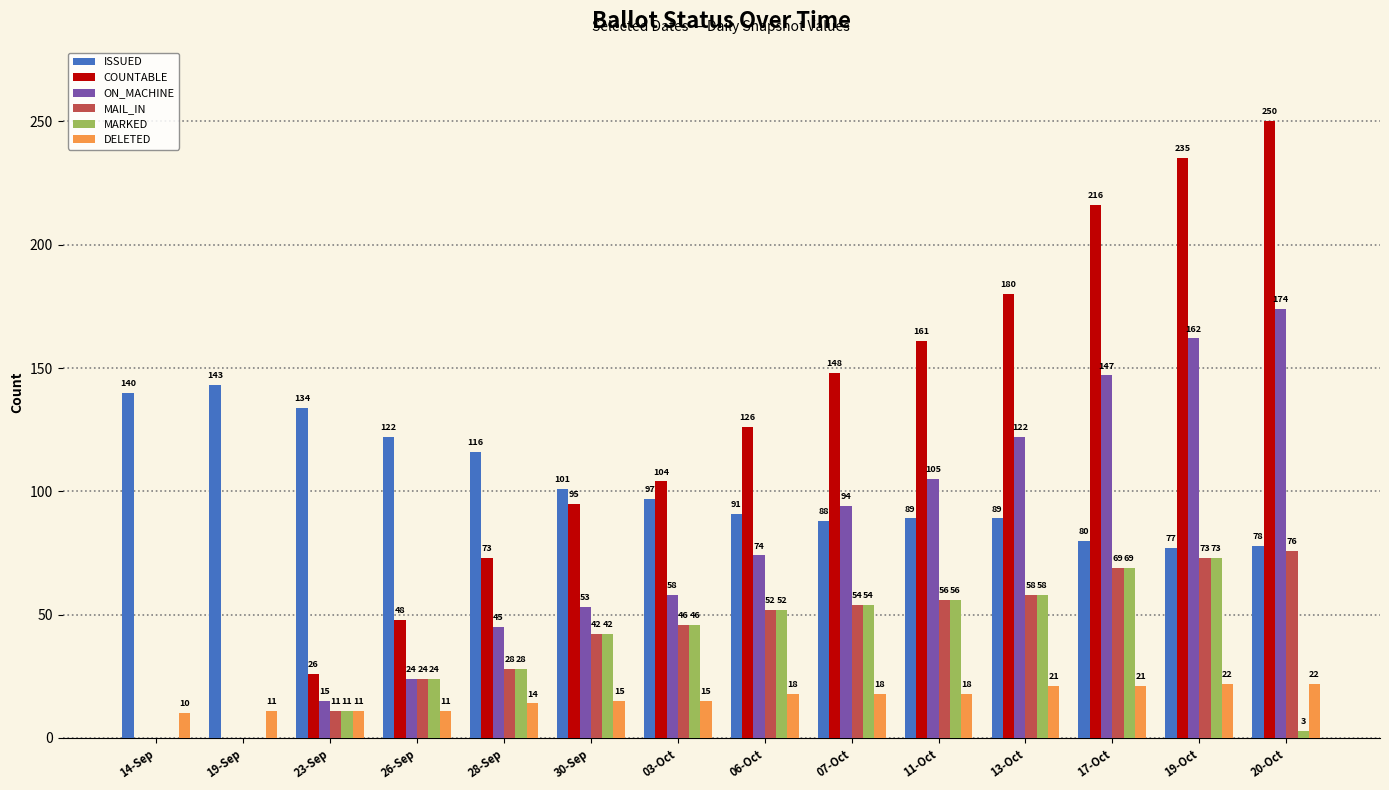

What is the maximum value for MAIL_IN?

76